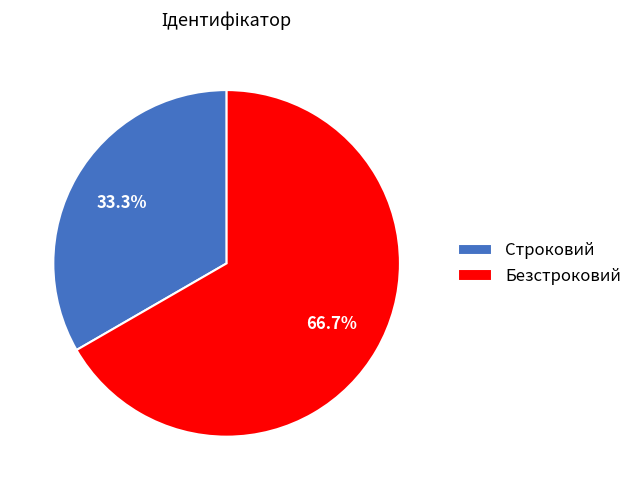

What is the majority slice?

Безстроковий